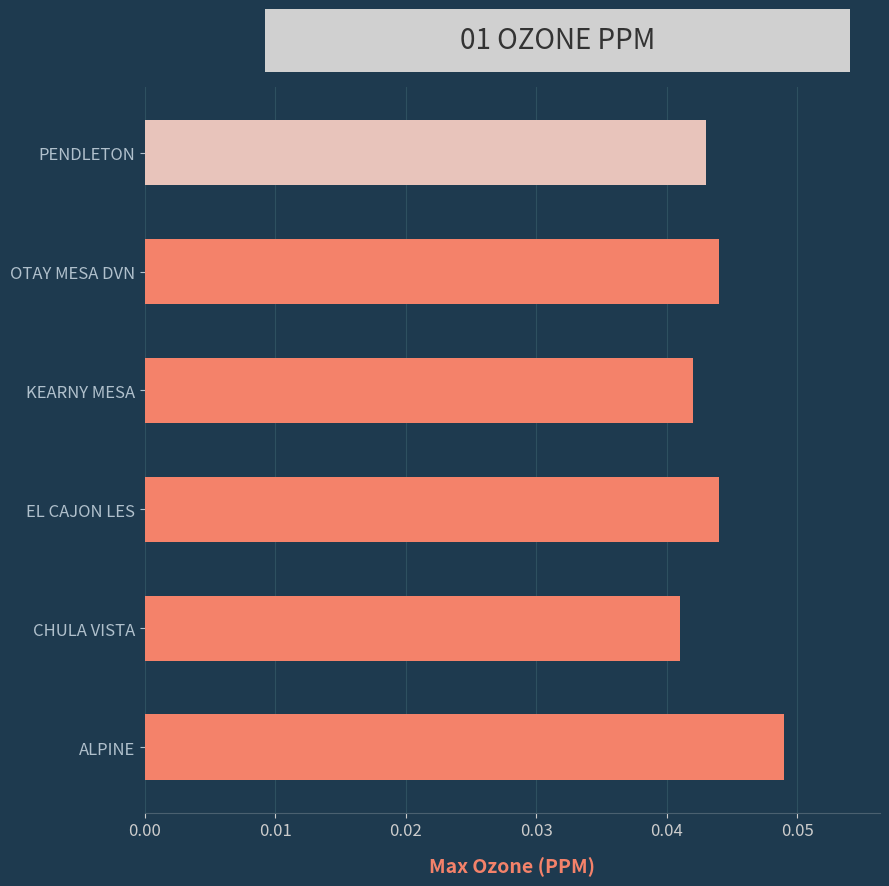

What is the sum of all values?

0.3